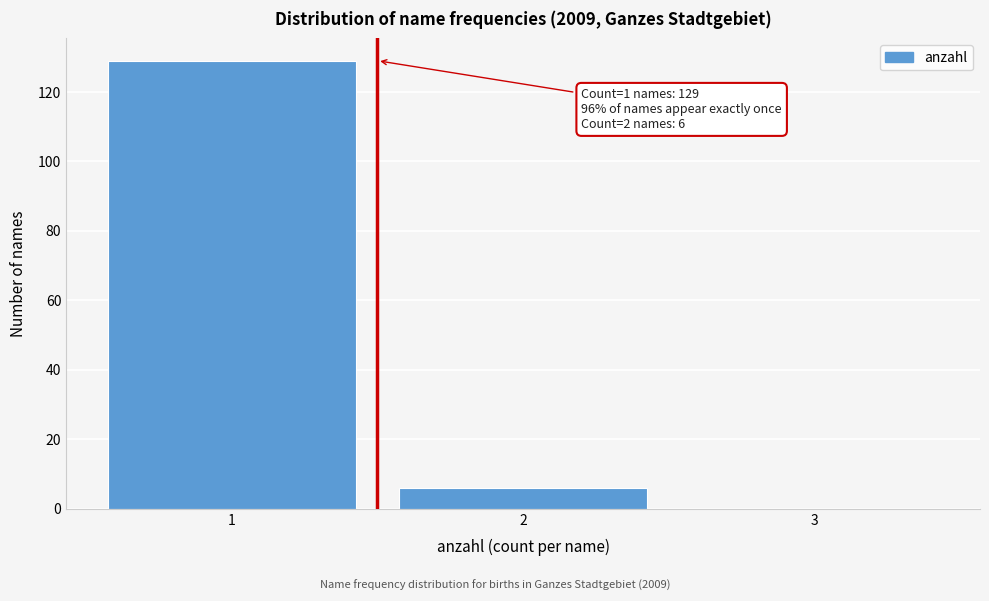

Which range on the x-axis has the tallest bar?

0.5 to 1.5